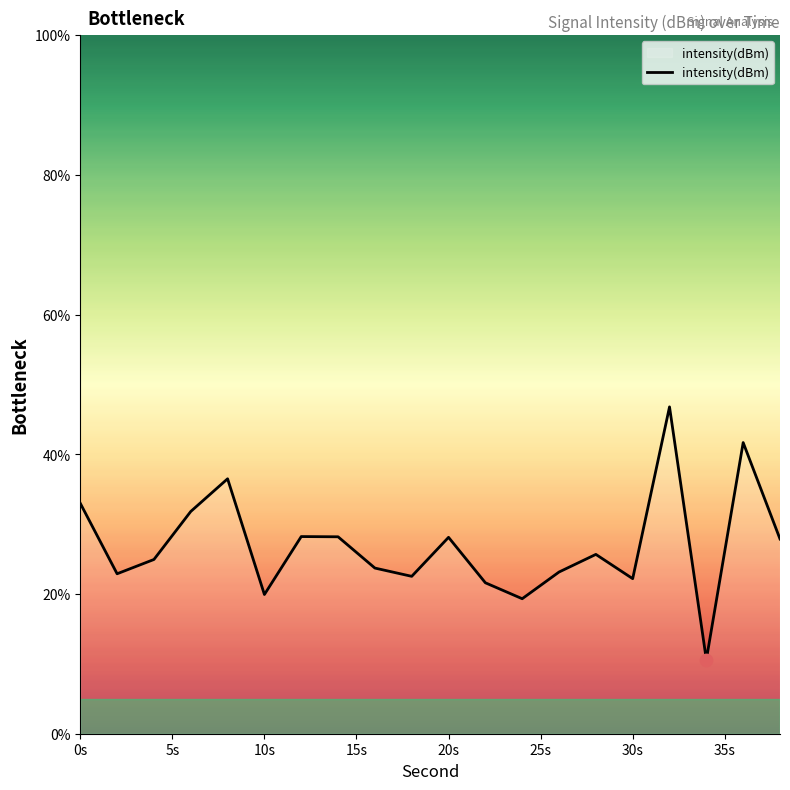

What is the difference between the maximum and minimum values?

36.2